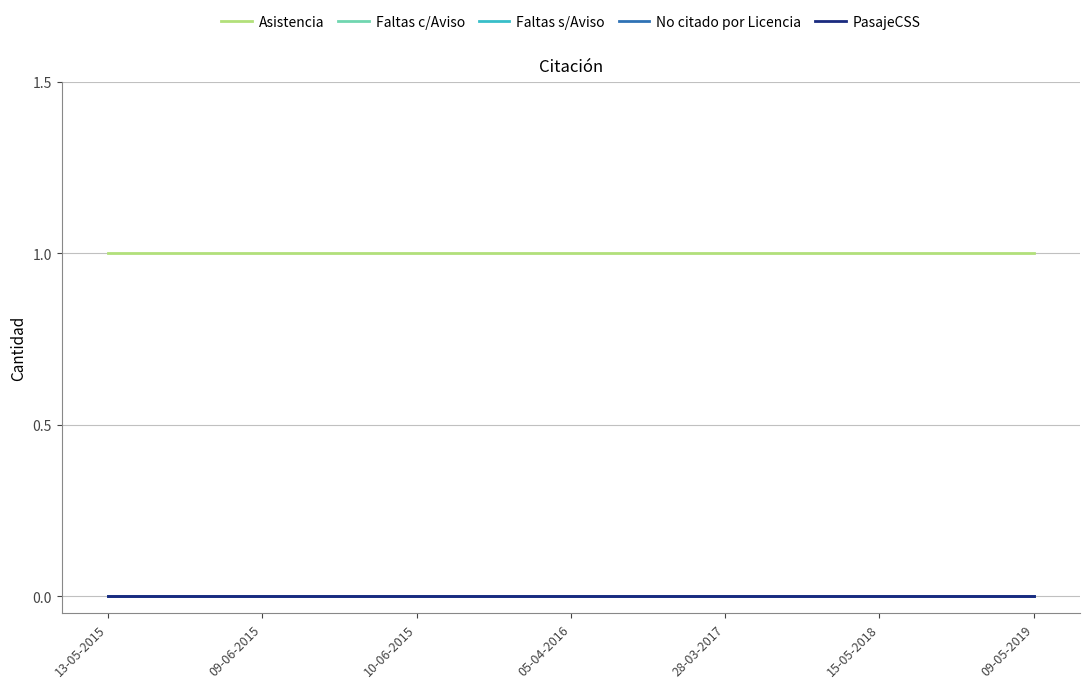

Does the chart display data point markers on the line(s)?

No